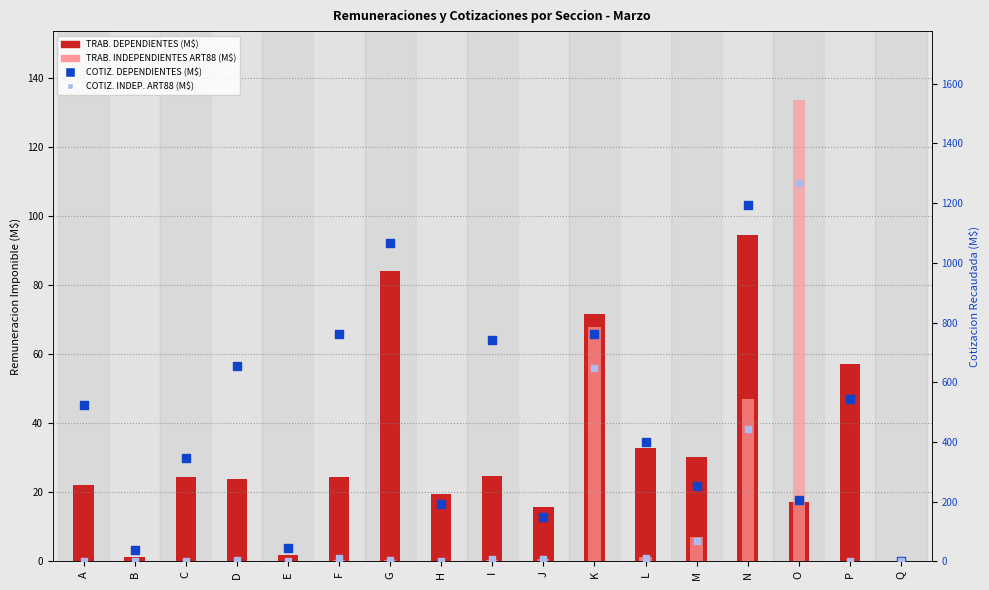

What are all the series names shown in the legend?

TRAB. DEPENDIENTES (M$), TRAB. INDEPENDIENTES ART88 (M$), COTIZ. DEPENDIENTES (M$), COTIZ. INDEPENDIENTES ART88 (M$)